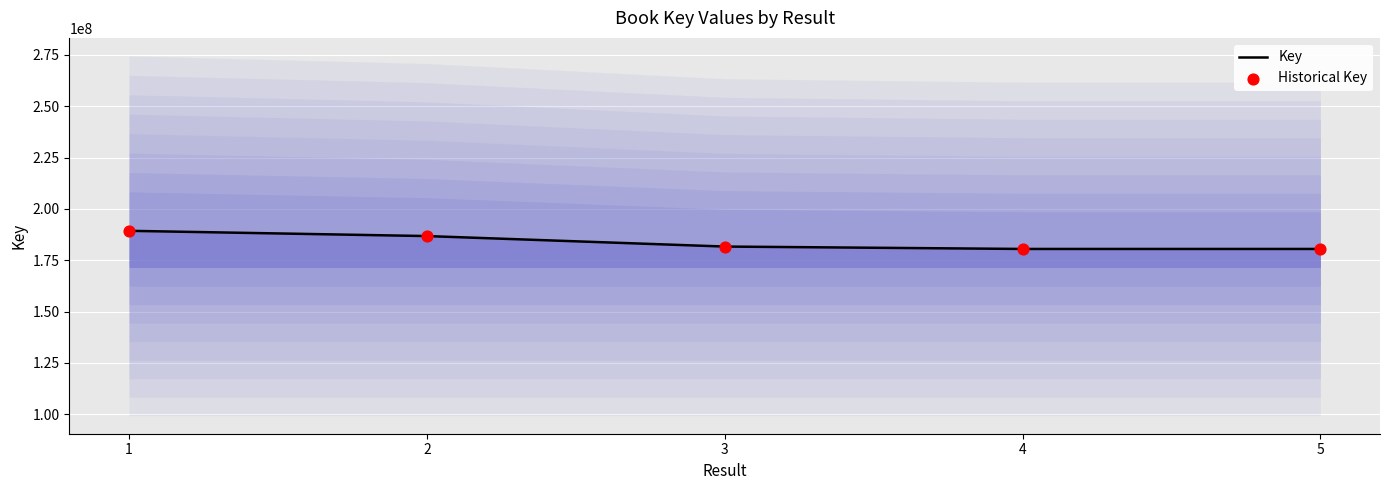

What are all the series names shown in the legend?

Key, Historical Key